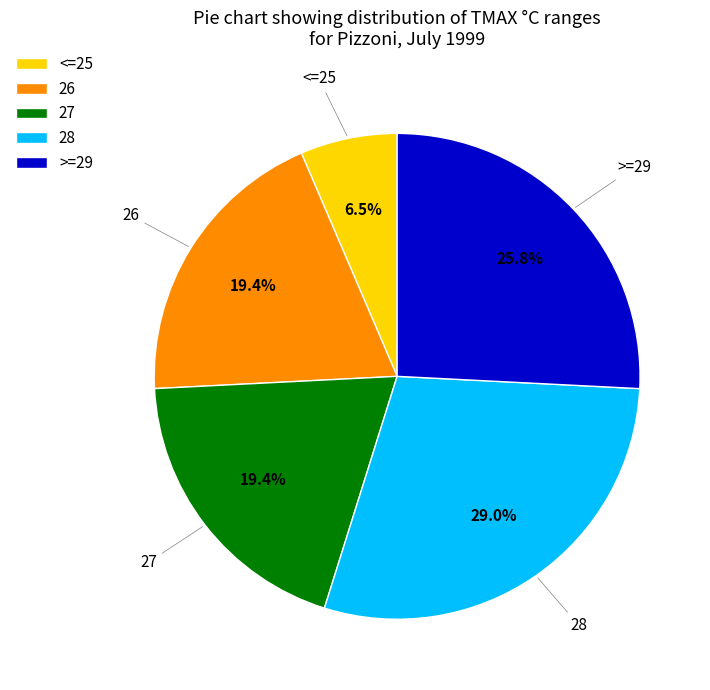

Does >=29 account for over 50% of the chart?

No